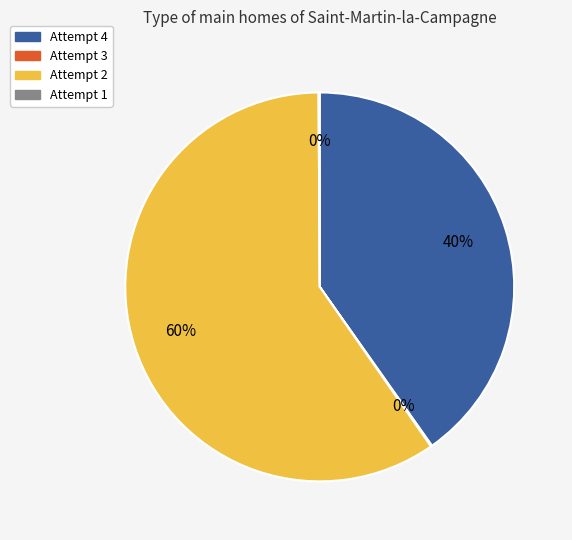

Do Attempt 4 and Attempt 2 together represent more than half of the pie?

Yes